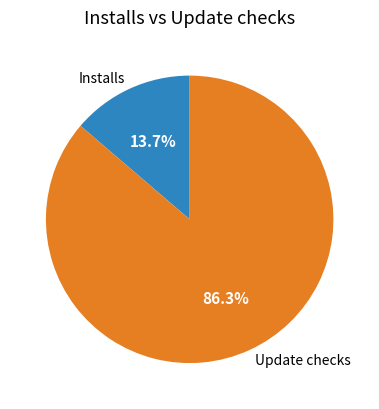

Which category has the biggest portion of the pie?

Update checks